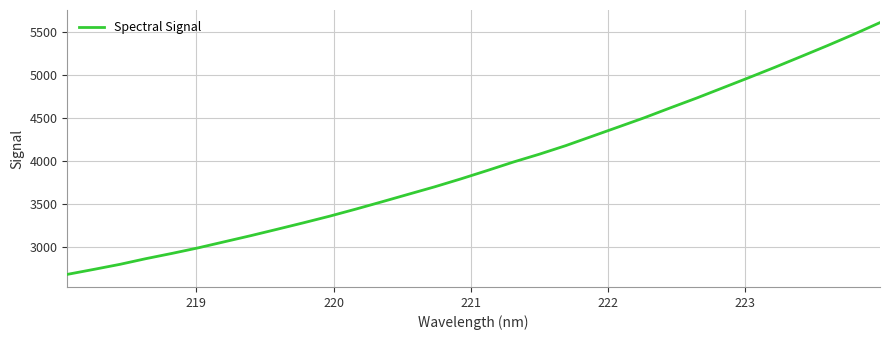

Is this an area chart (filled region under the line)?

No